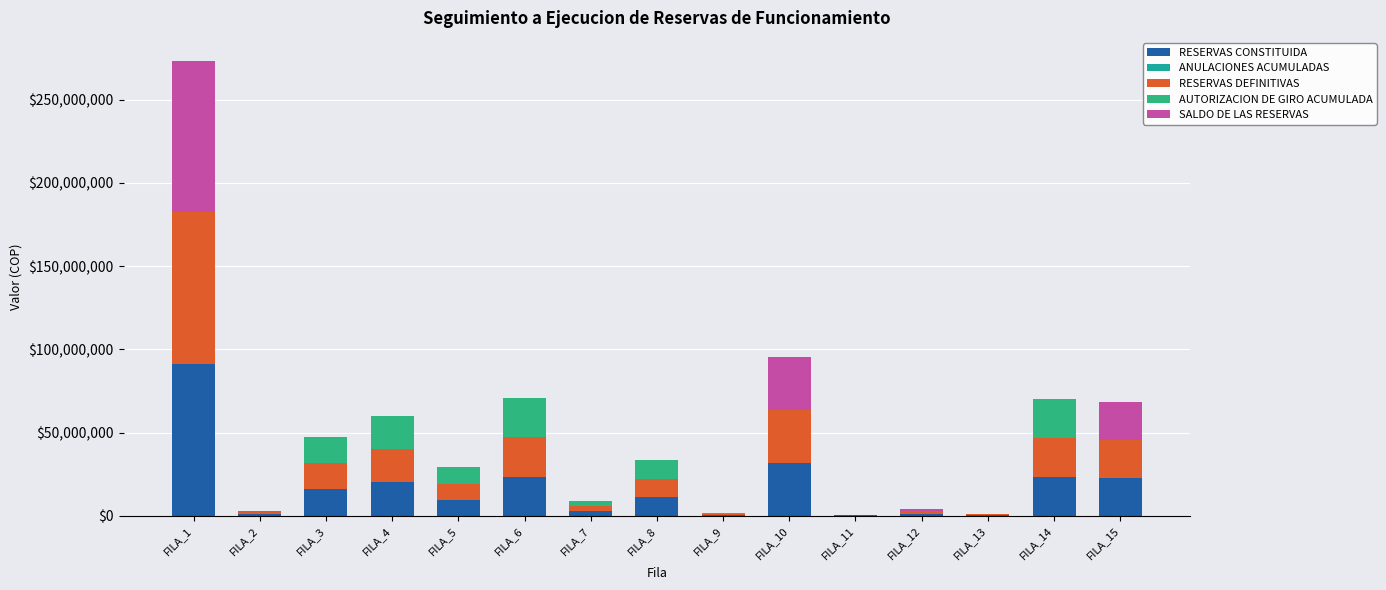

At how many categories does at least one series exceed 70291436?

1